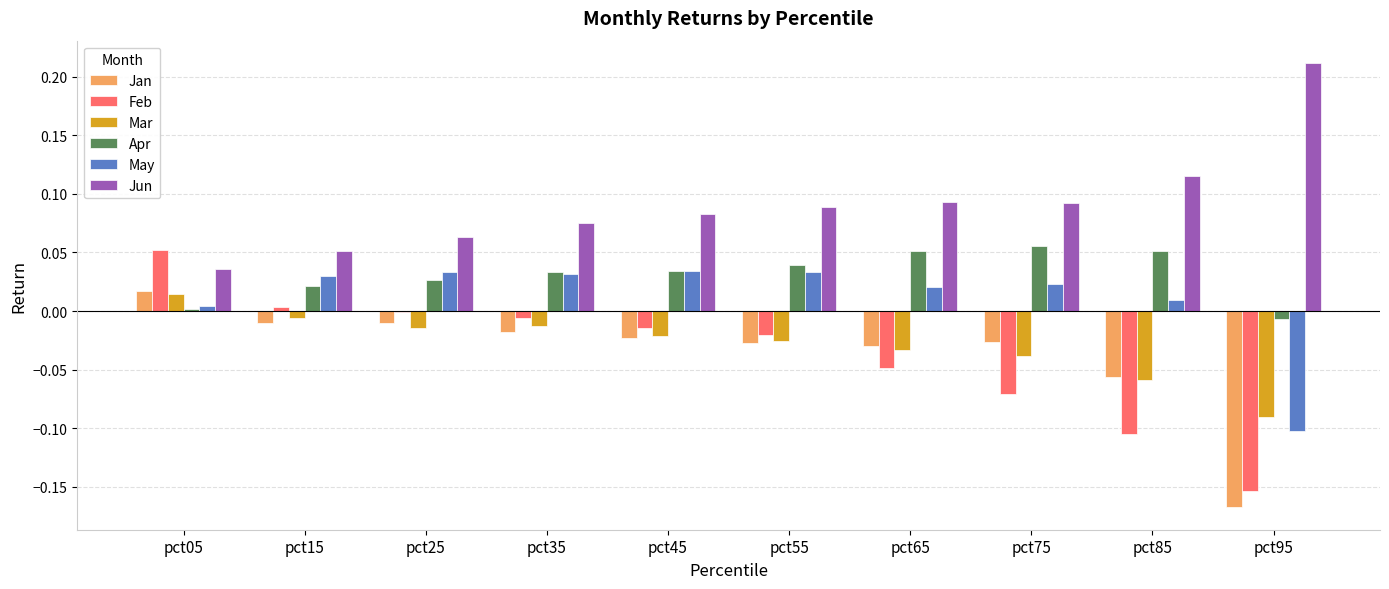

How many groups of bars are there?

10